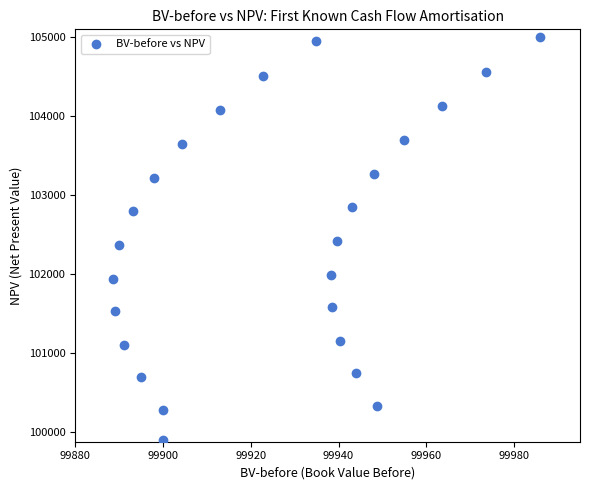

What is the range of Y values (max minus min)?

5100.0